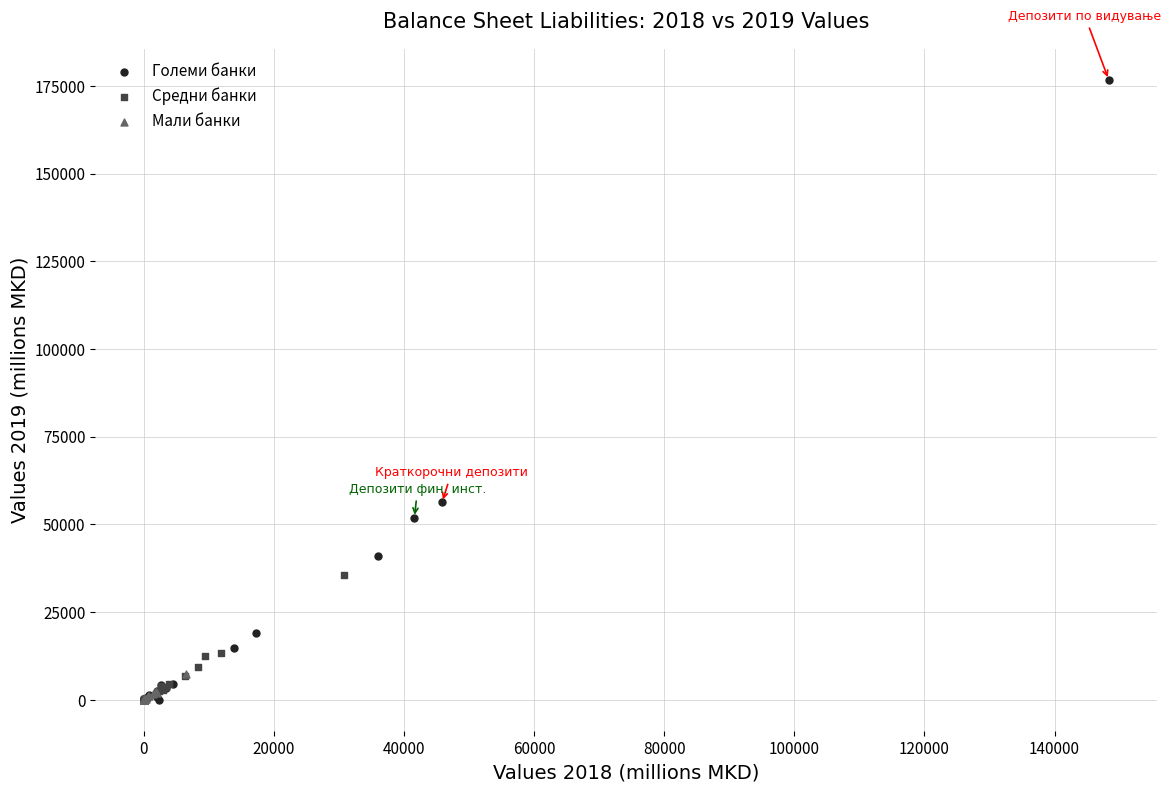

What are all the series names shown in the legend?

Големи банки, Средни банки, Мали банки